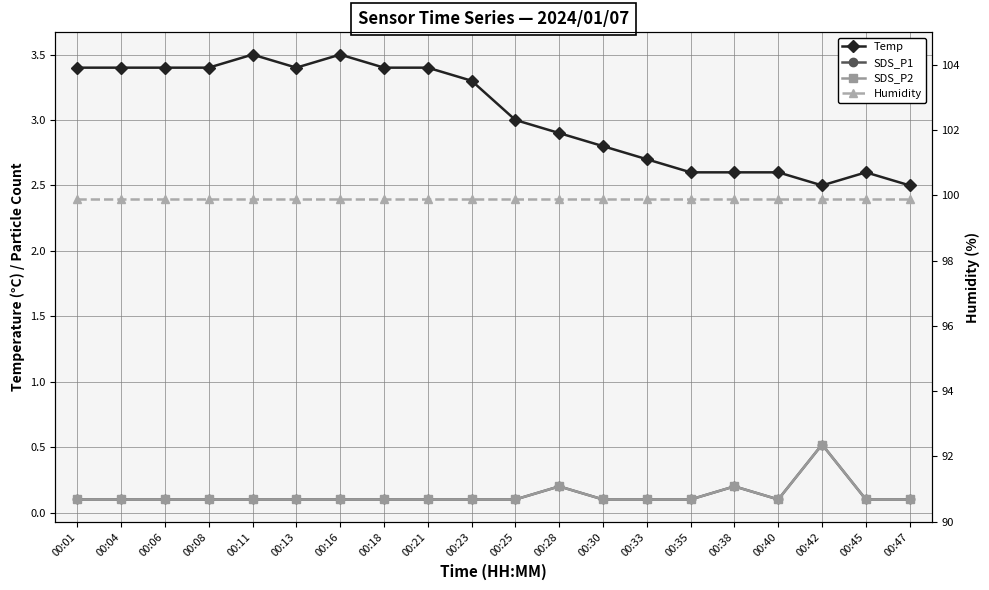

What is the value of the Temp point at the 8th from the left?

3.4